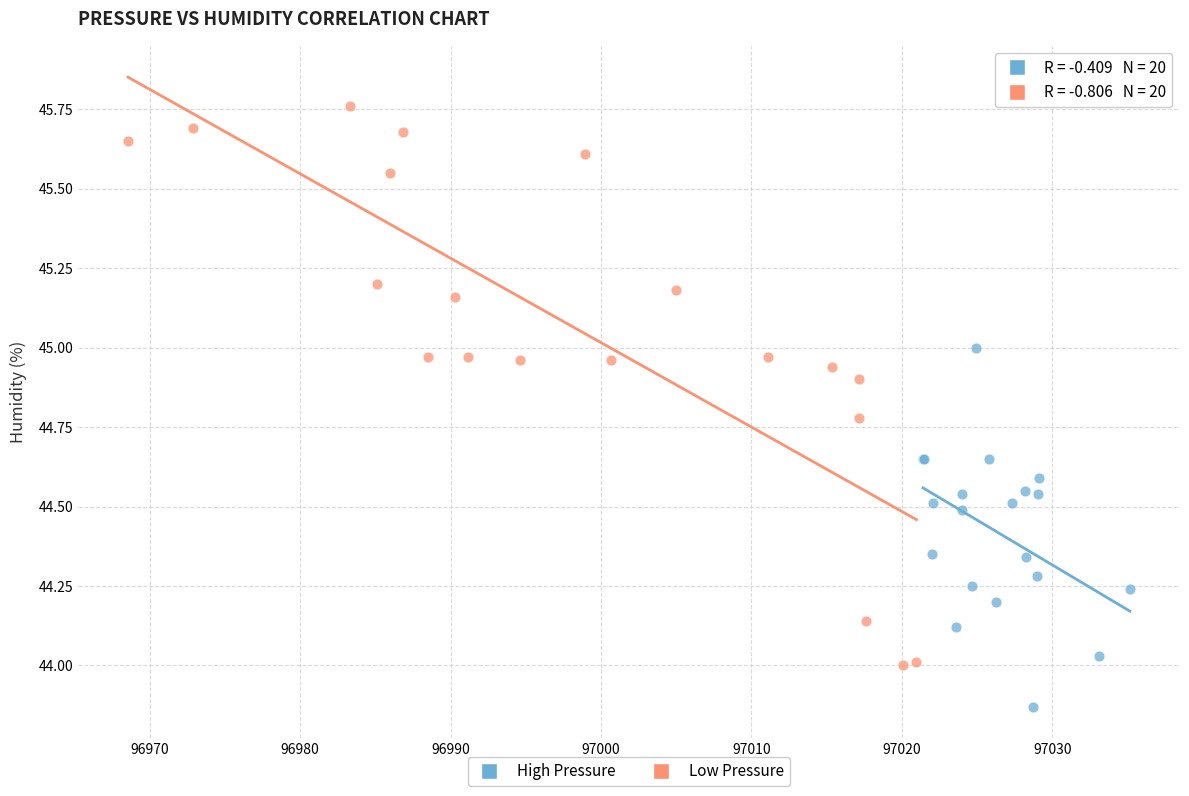

Which series contains the lowest Y value?

High Pressure